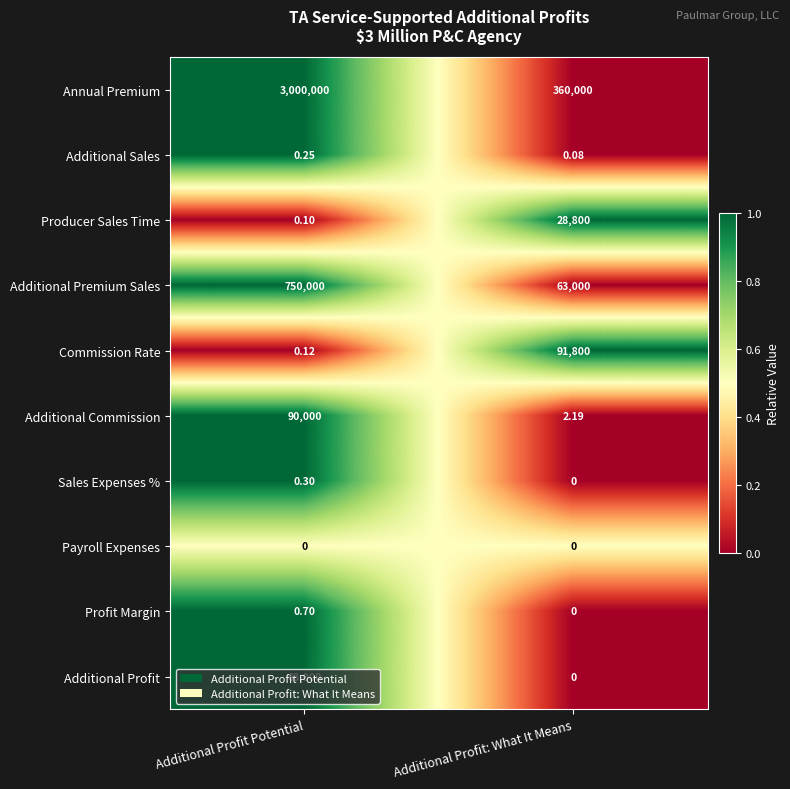

Which label corresponds to the largest value in the chart?

Additional Profit Potential